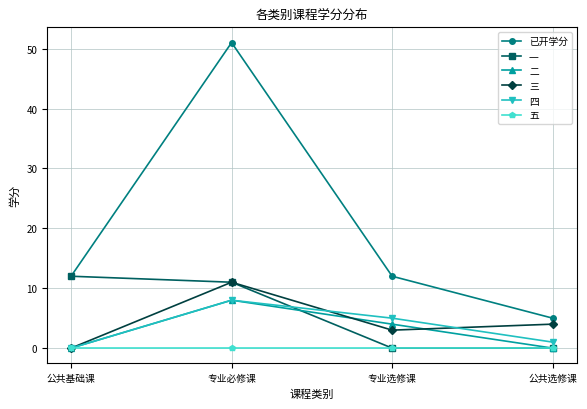

Reading right to left, extract all data points from this chart.

已开学分: 5	12	51	12
一: 0	0	11	12
二: 0	4	8	0
三: 4	3	11	0
四: 1	5	8	0
五: 0	0	0	0